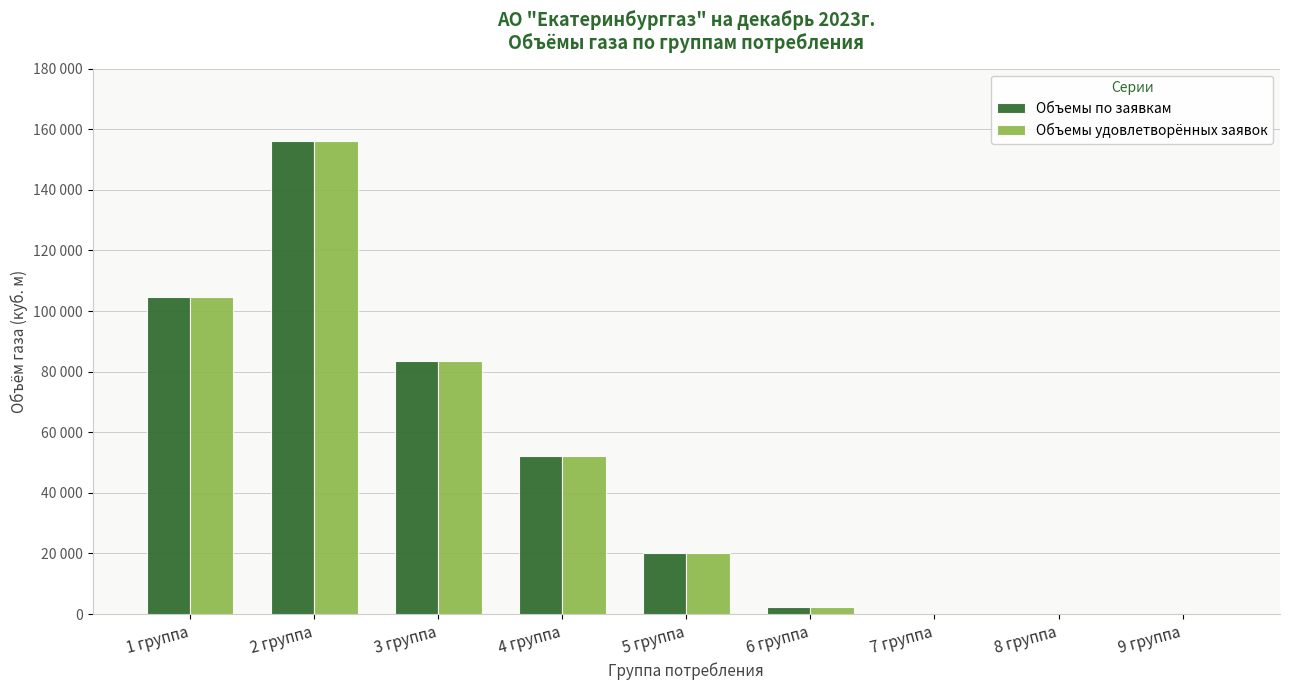

What are all the series names shown in the legend?

Объемы по заявкам, Объемы удовлетворённых заявок